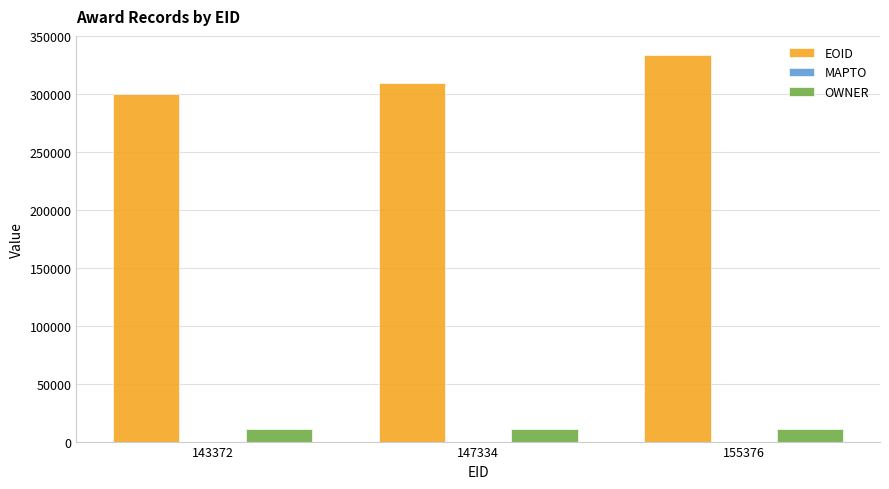

List the labels in order of EOID value, largest first.

155376, 147334, 143372